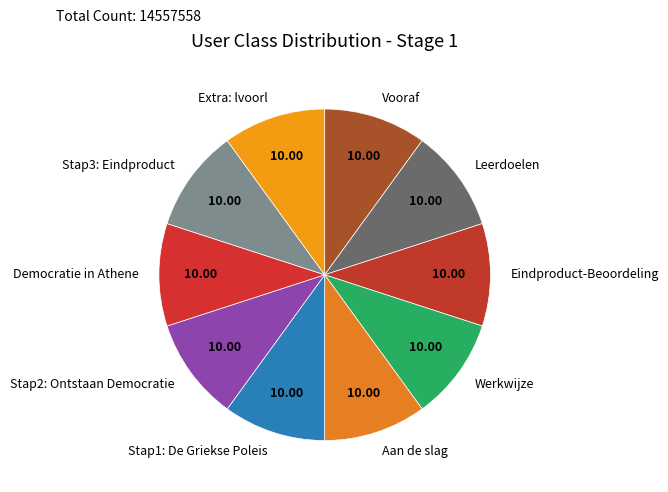

Approximately how many times larger is the value at Eindproduct-Beoordeling compared to Stap1: De Griekse Poleis?

1.0